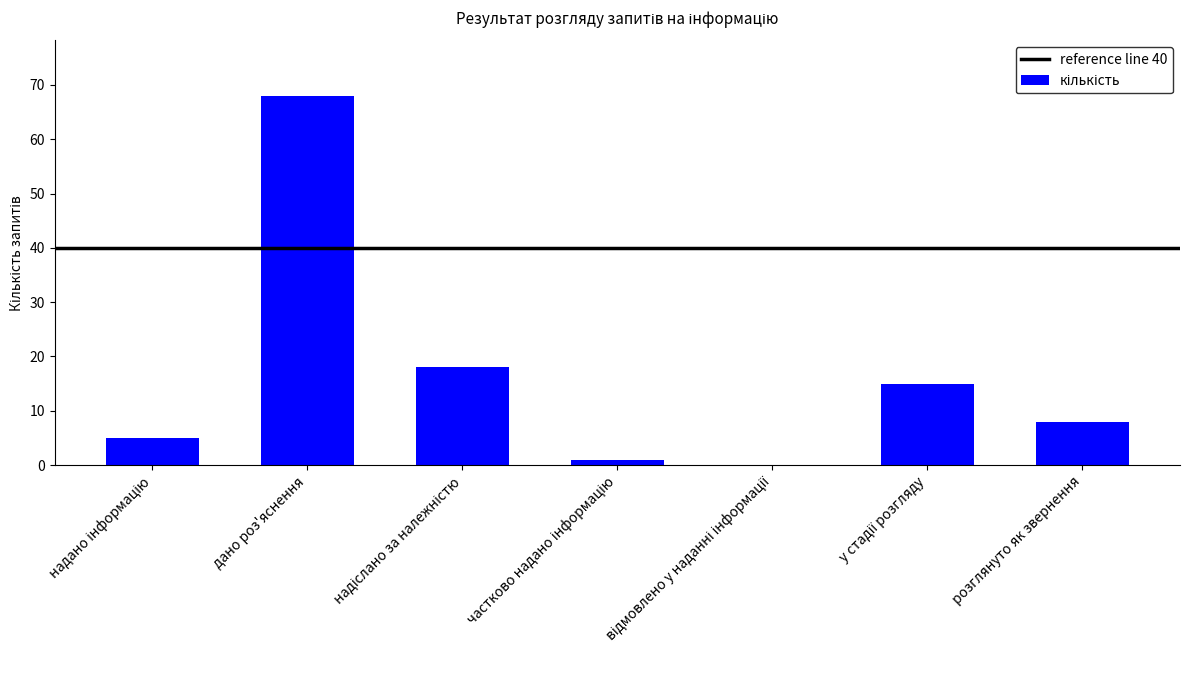

What is the sum of all values?

115